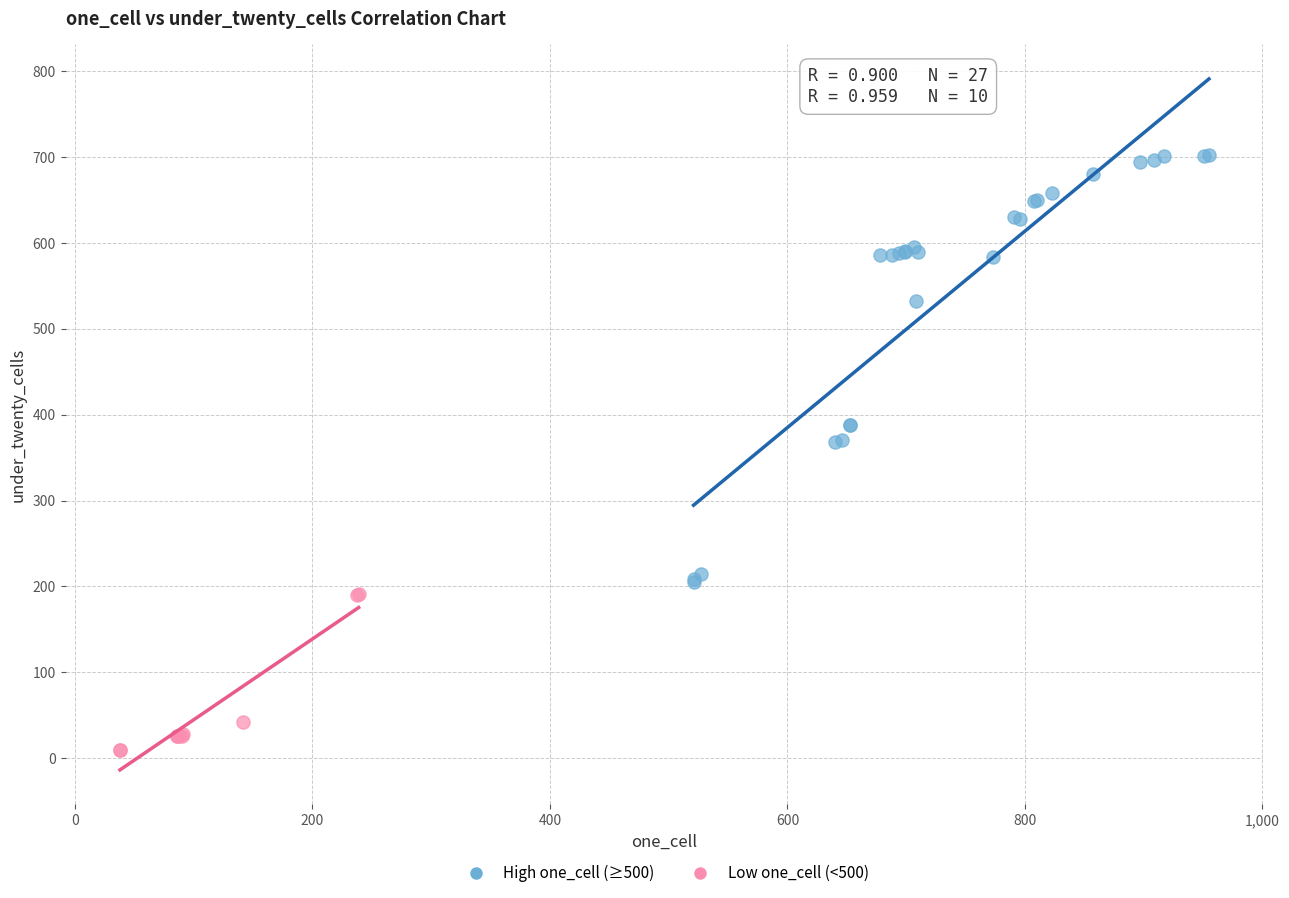

What are all the series names shown in the legend?

High one_cell (≥500), Low one_cell (<500)